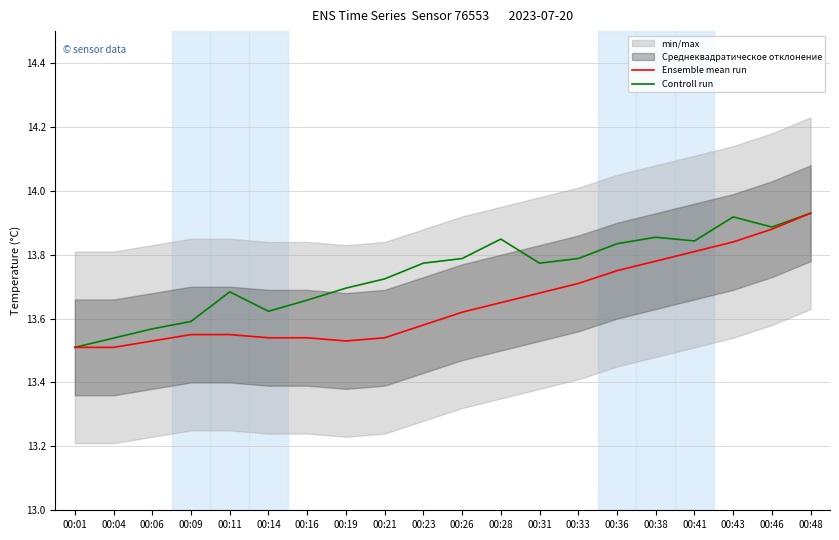

At which label does Ensemble mean run reach its peak?

00:48